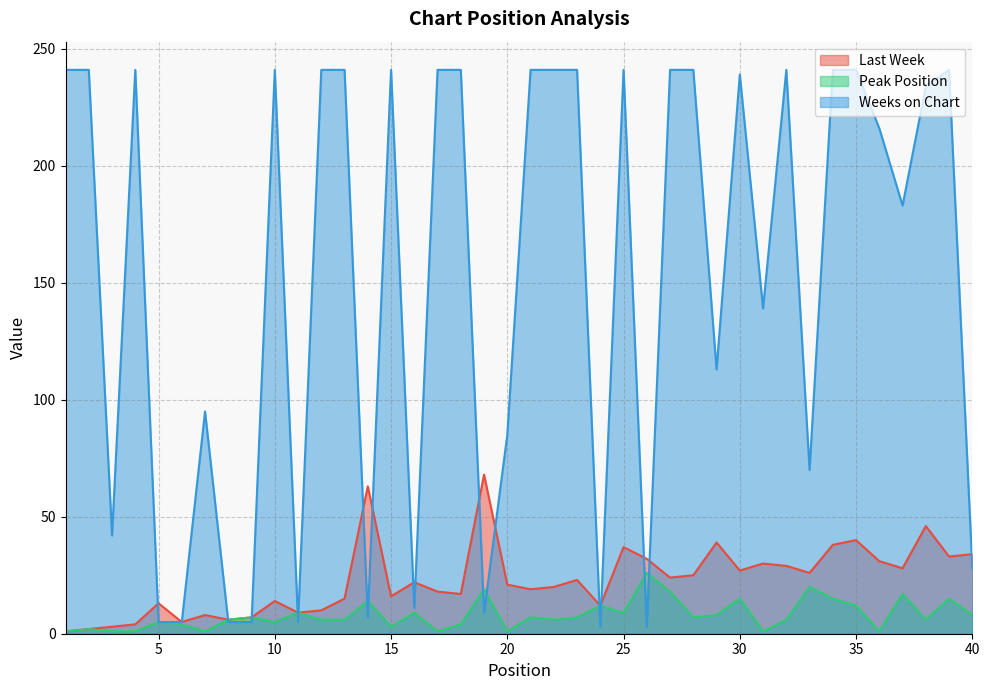

Count the number of data series in this chart.

3